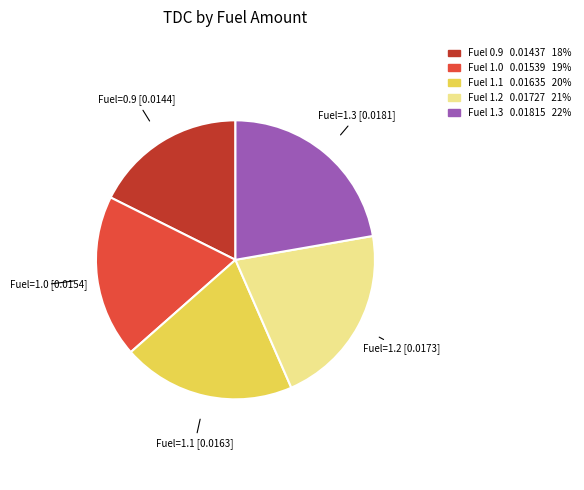

Is there a majority slice in this chart?

No